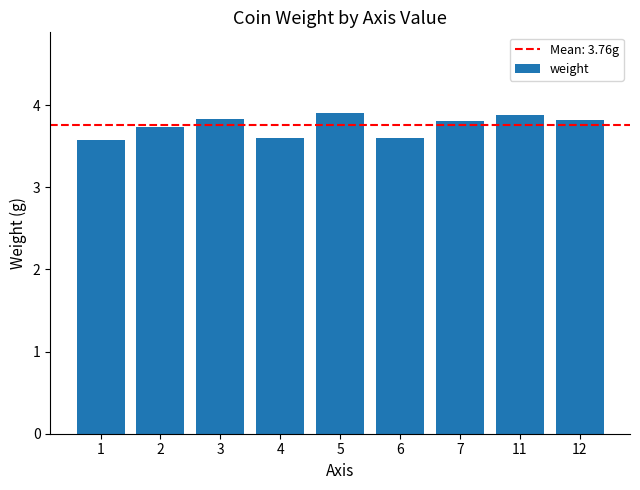

What is the difference between the values at 1 and 11?

0.3